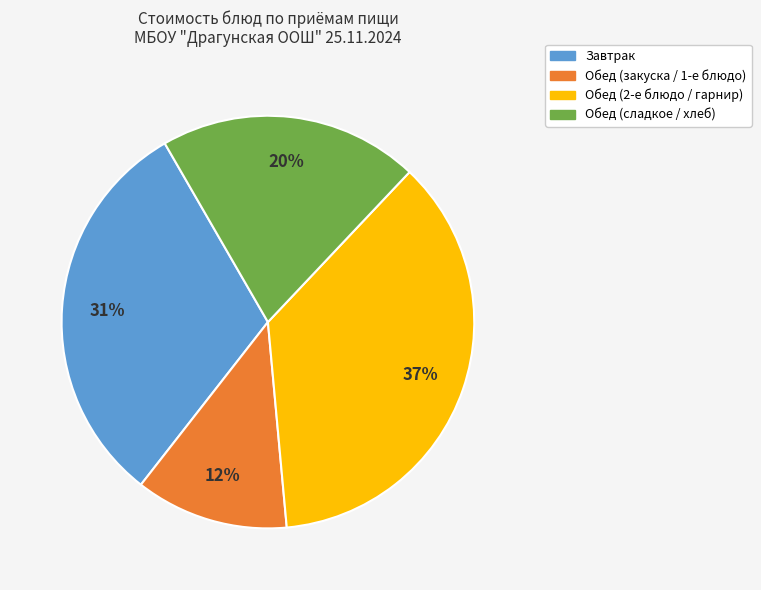

Does any single category account for the majority?

No